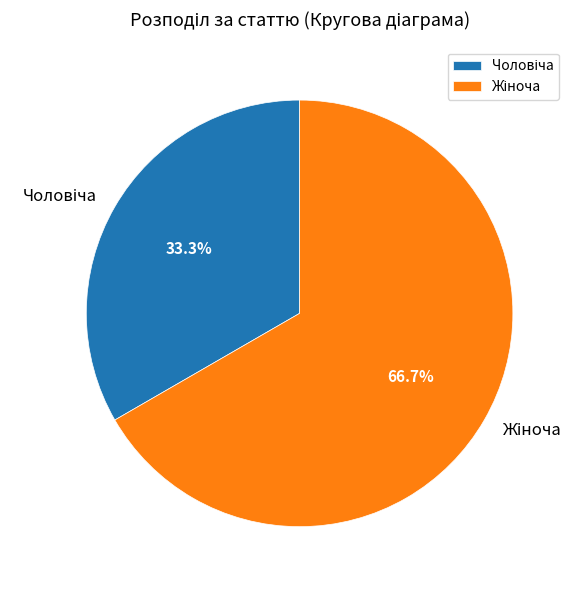

Is there a majority slice in this chart?

Yes